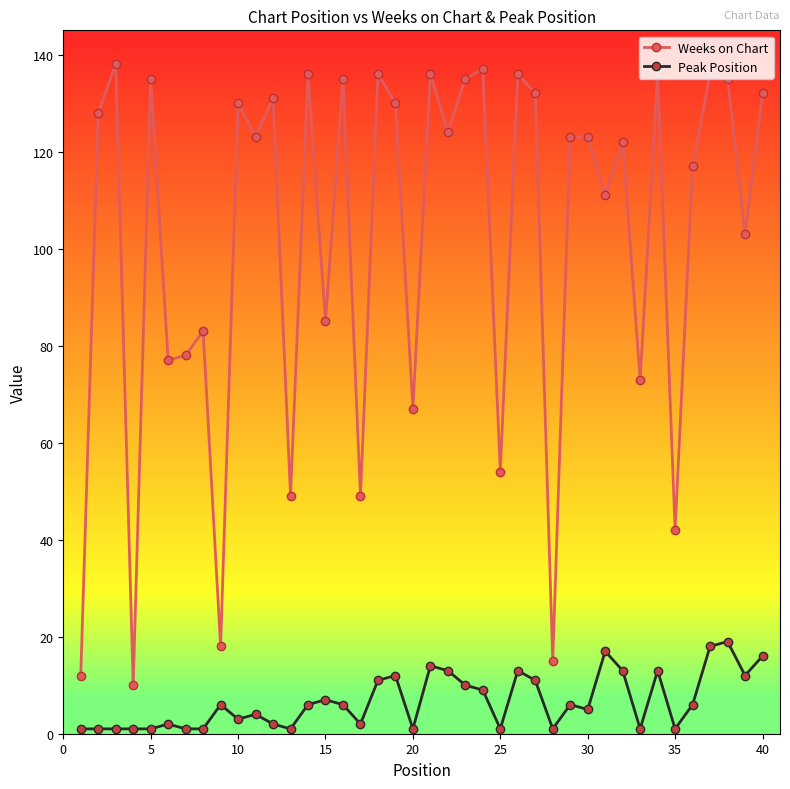

What are all the series names shown in the legend?

Weeks on Chart, Peak Position